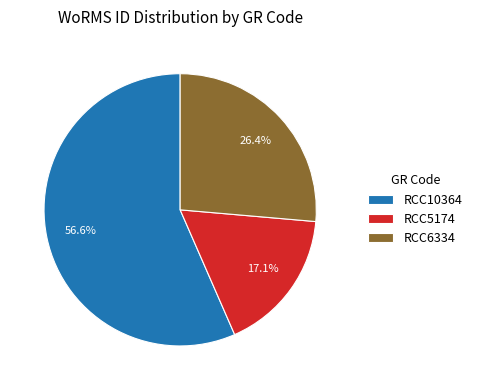

To the nearest percent, what is the difference between the largest and smallest slice percentages?

39%